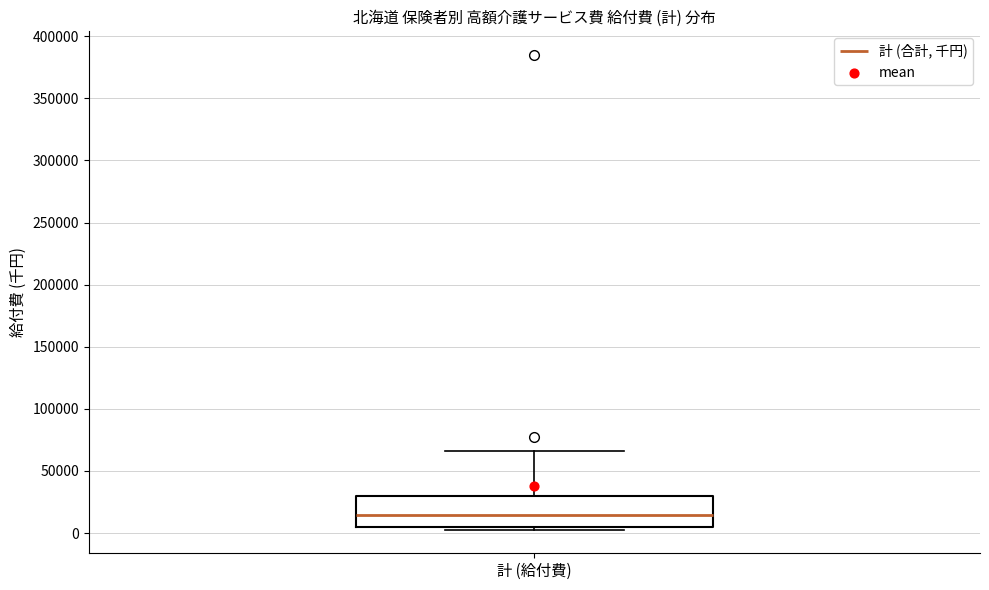

Transcribe this box plot: give where the median line is, the range the box spans, and where the two whiskers end, as read against the y-axis. The values are not printed on the chart, so give them approximately, as read against the axis.

median 15000, box 5000 to 30000, whiskers 5000 (just below the box's lower edge) to 65000